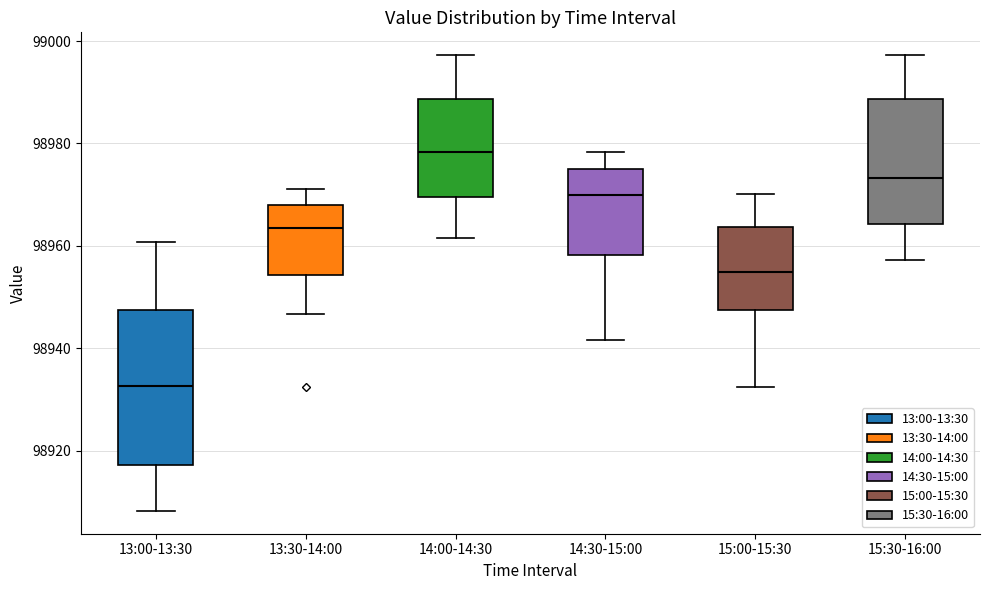

Which box's median line is the highest?

14:00-14:30